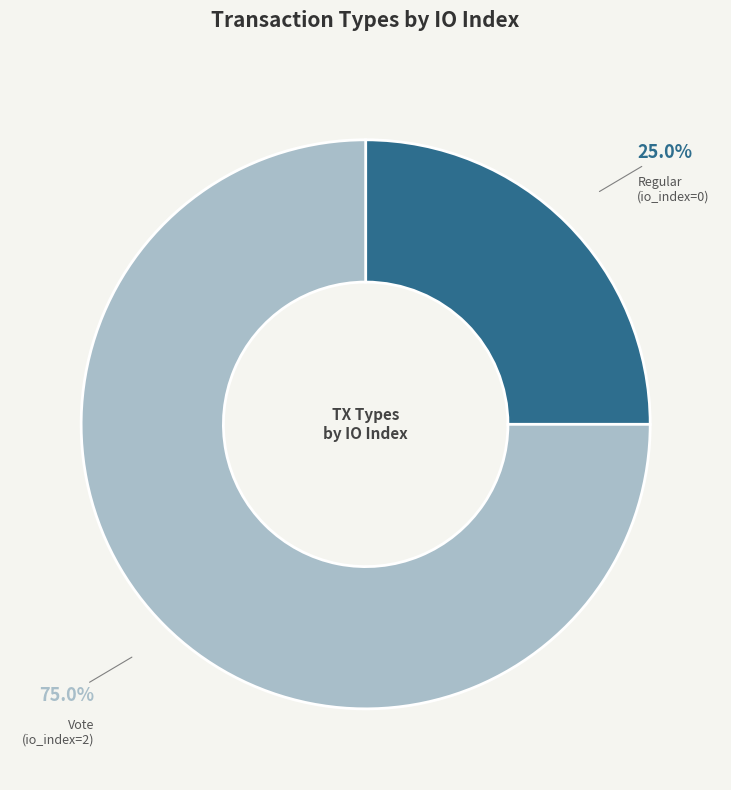

To the nearest percent, what is the average slice percentage?

50%